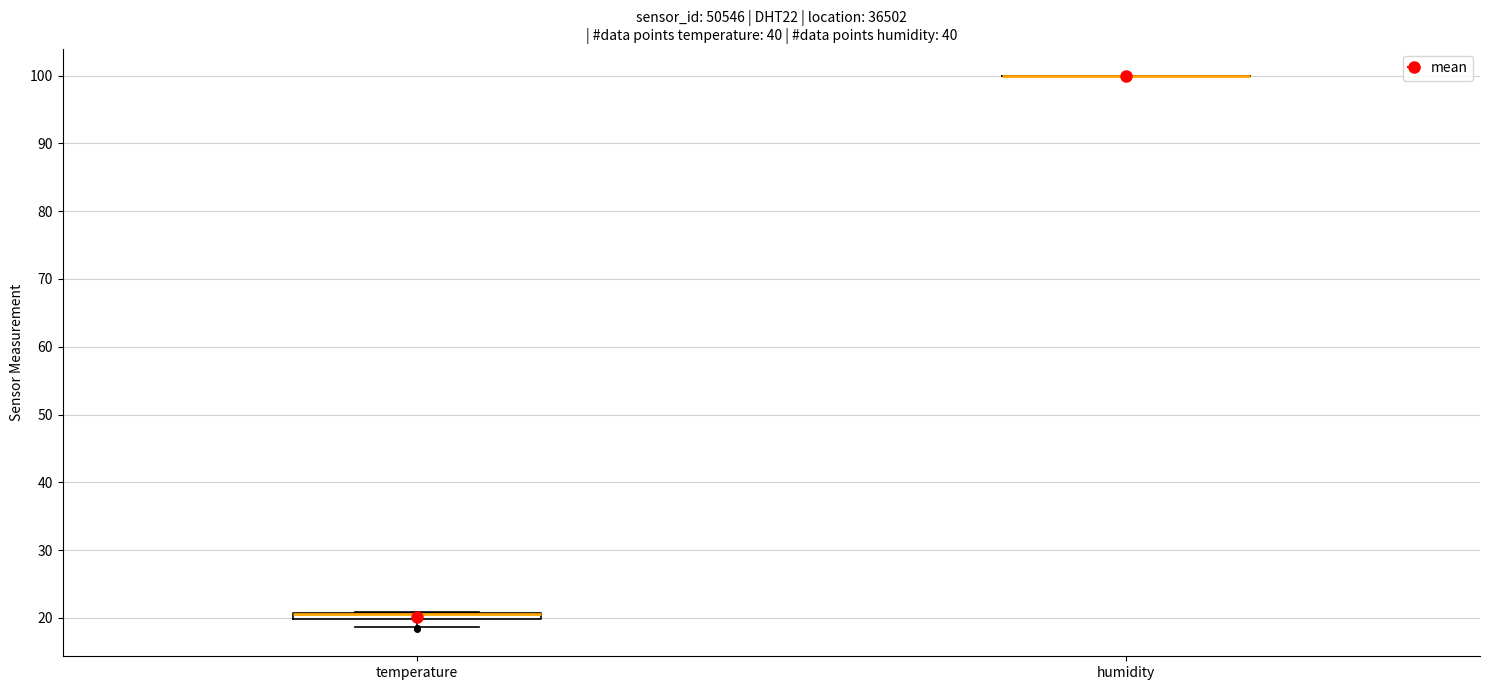

Where is the upper edge of the box for temperature on the y-axis? The values are not printed on the chart, so give them approximately, as read against the axis.

21